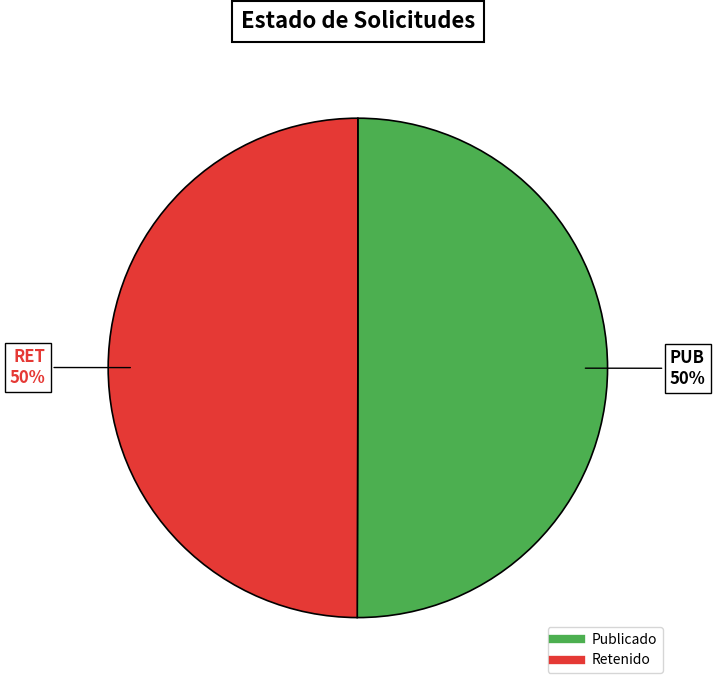

To the nearest percent, what is the average slice percentage?

50%